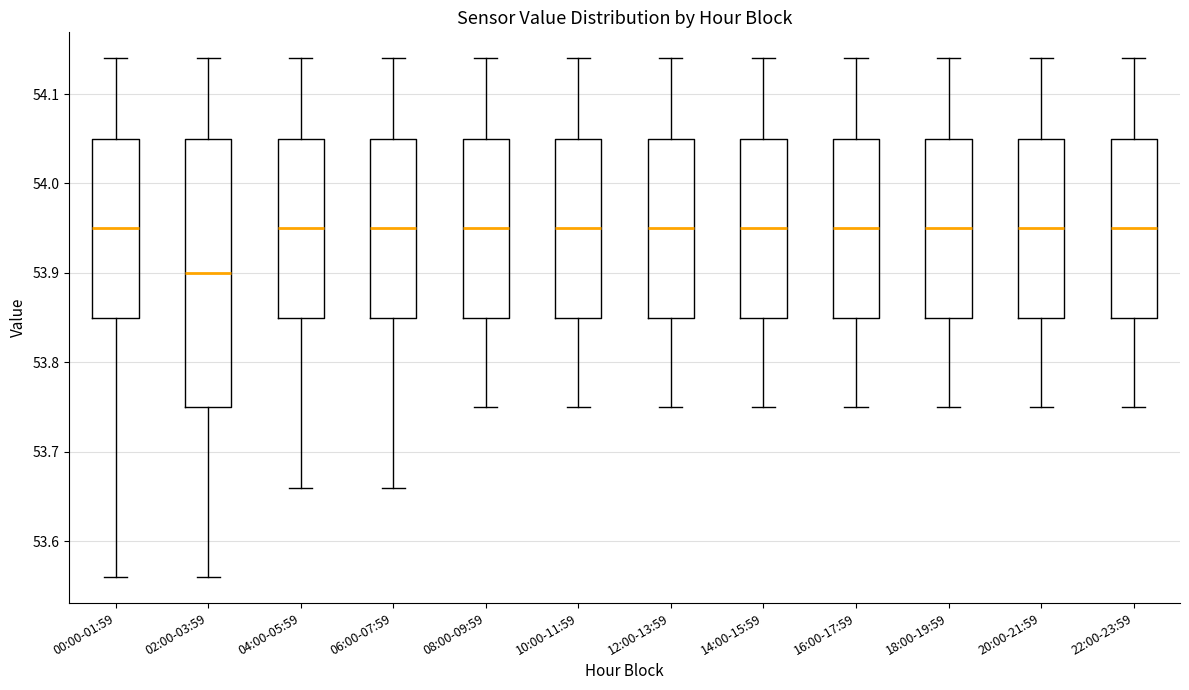

Where does the upper whisker of the box for 14:00-15:59 end on the y-axis? The values are not printed on the chart, so give them approximately, as read against the axis.

54.14